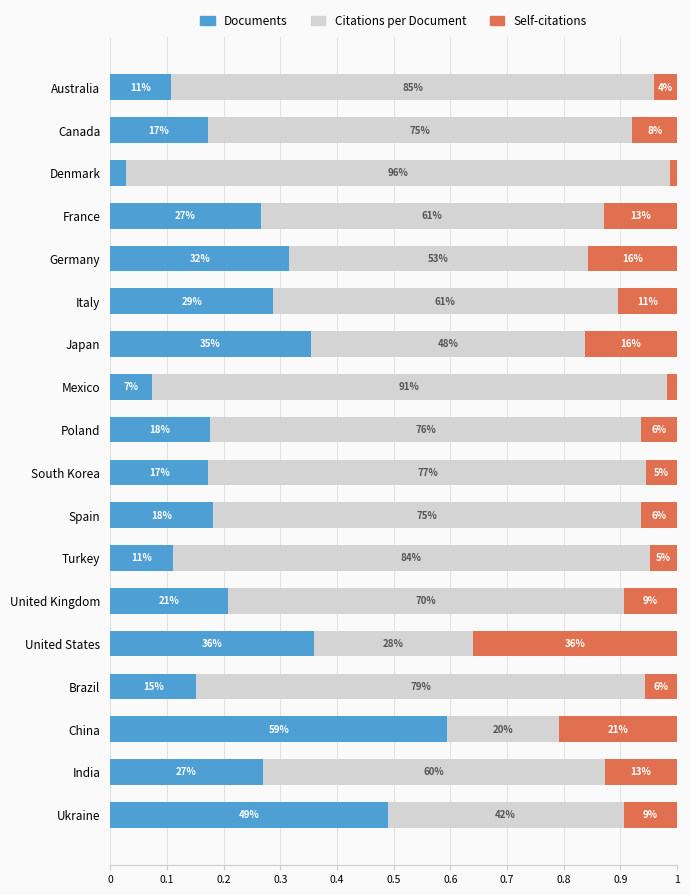

Which series has the widest spread of values?

Citations per Document